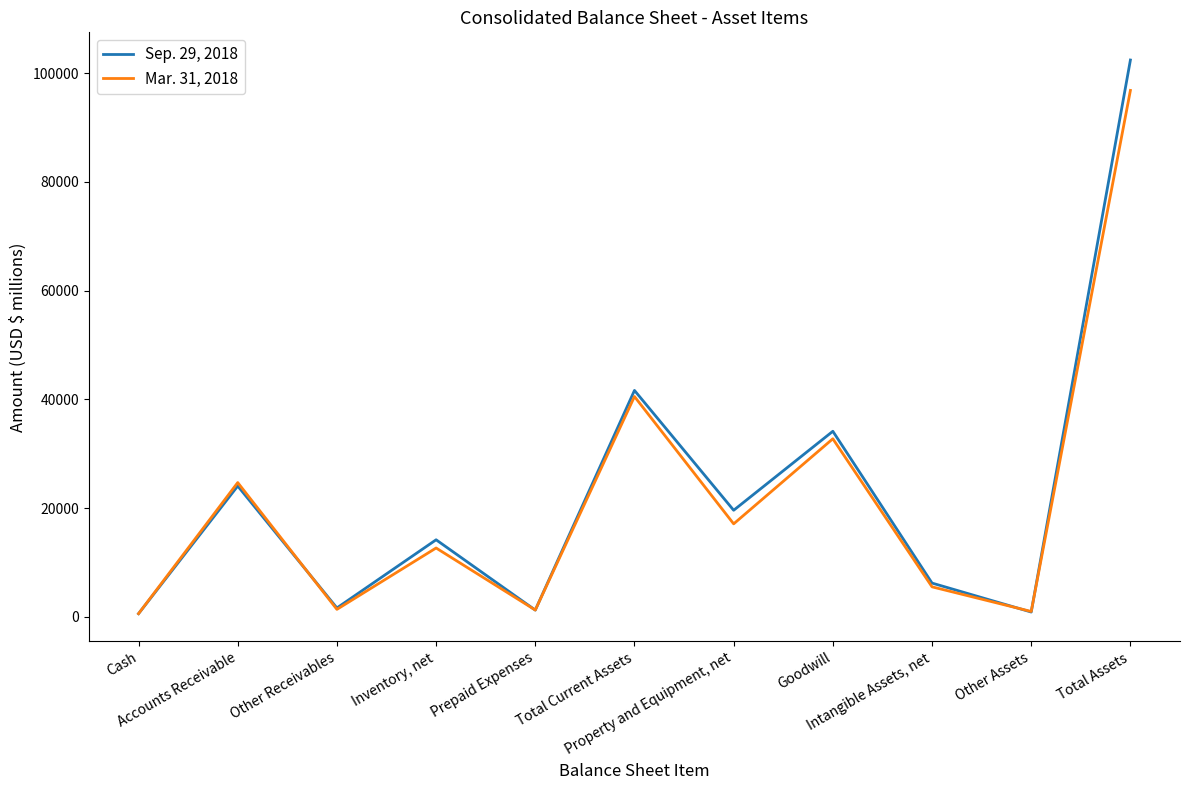

Rank the series by their average value, from lowest to highest.

Mar. 31, 2018, Sep. 29, 2018